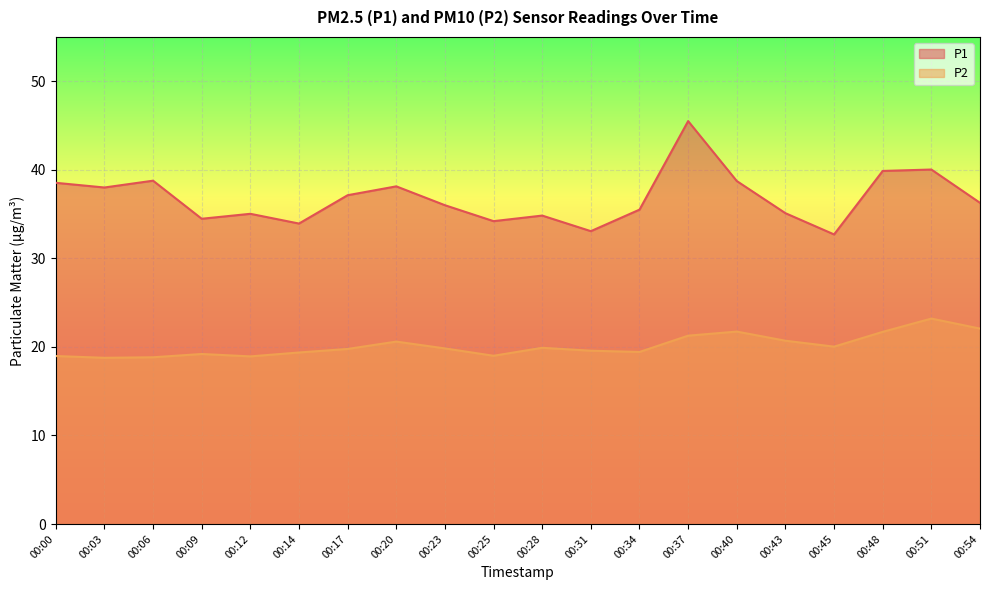

How many data points does each series have?

20